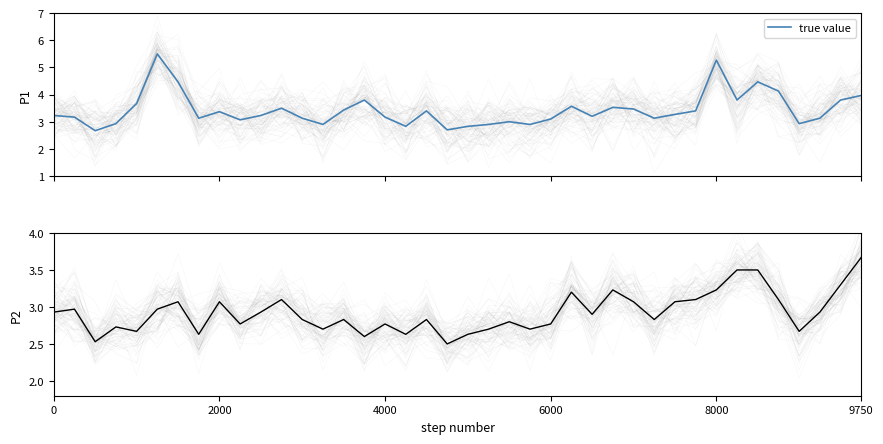

At how many categories does at least one series exceed 4?

5